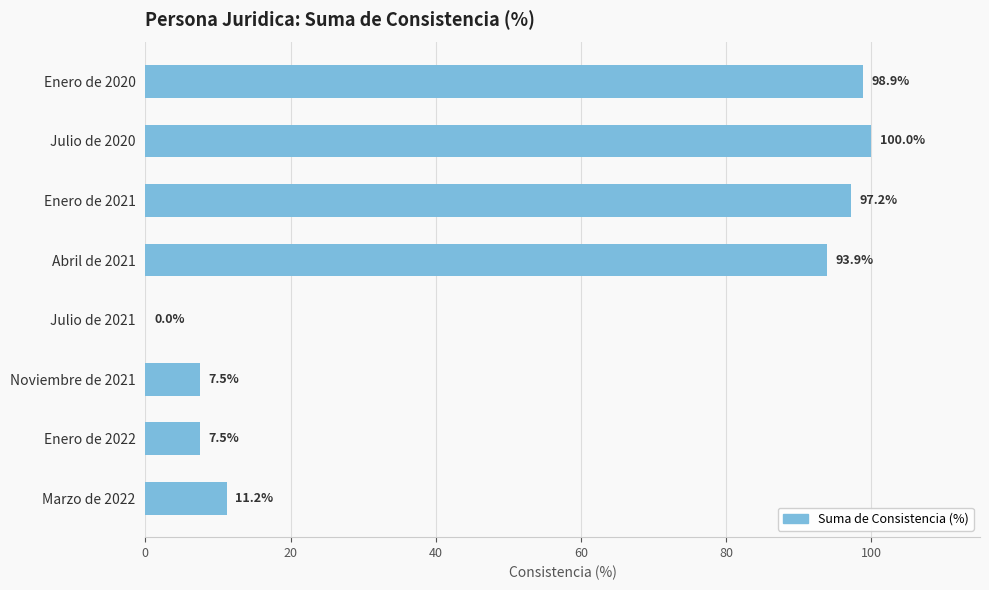

Between Enero de 2021 and Noviembre de 2021, which is larger?

Enero de 2021